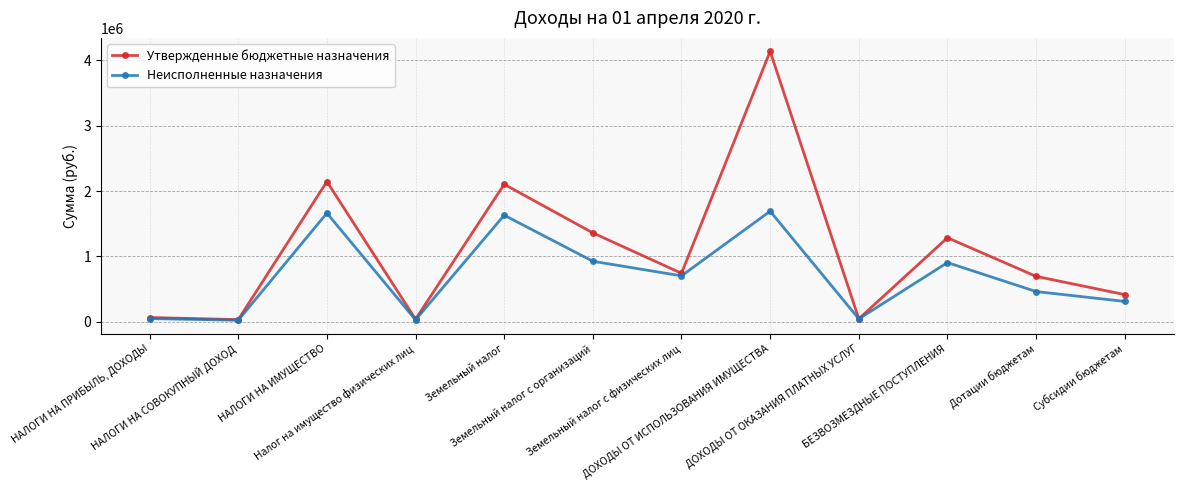

Rank the series by their maximum value, from highest to lowest.

Утвержденные бюджетные назначения, Неисполненные назначения